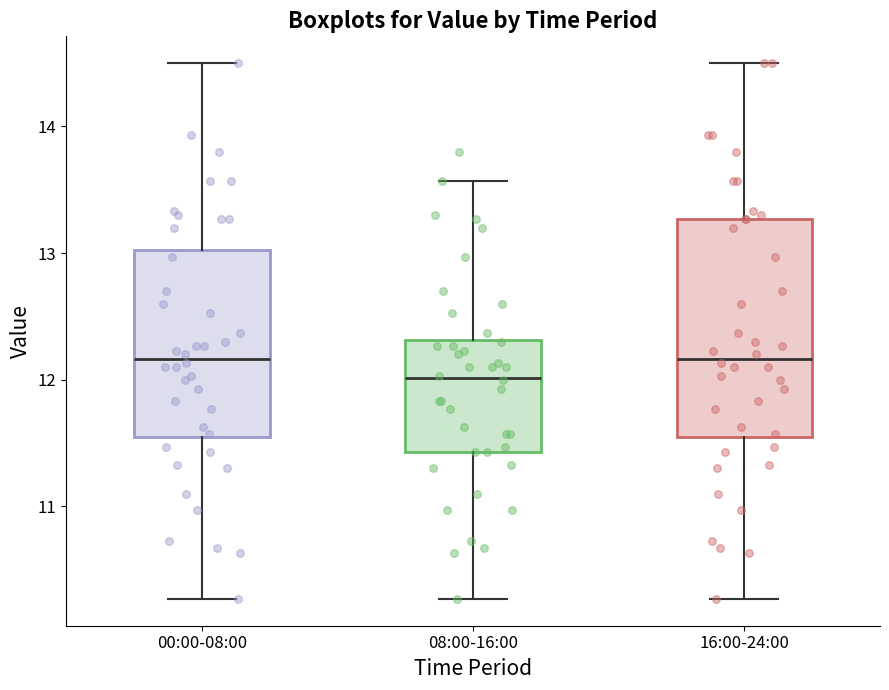

Where does the lower whisker of the box for 00:00-08:00 end on the y-axis? The values are not printed on the chart, so give them approximately, as read against the axis.

10.3